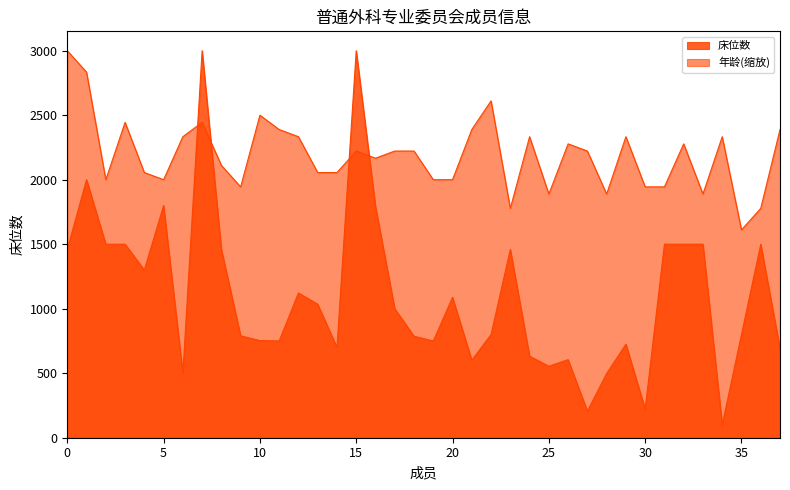

How many values in the 年龄 series are below 2222?

18